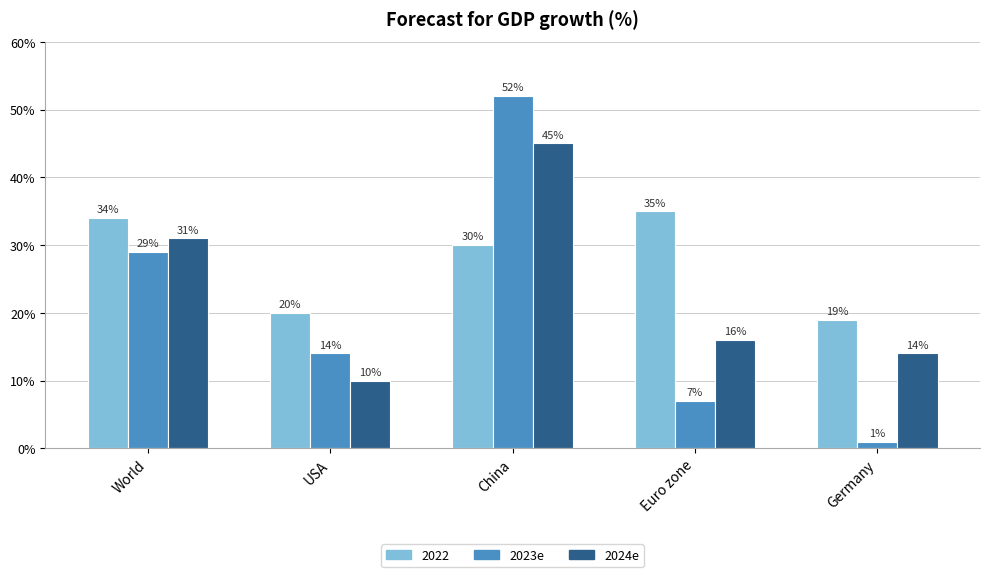

List the labels in order of 2024e value, largest first.

China, World, Euro zone, Germany, USA